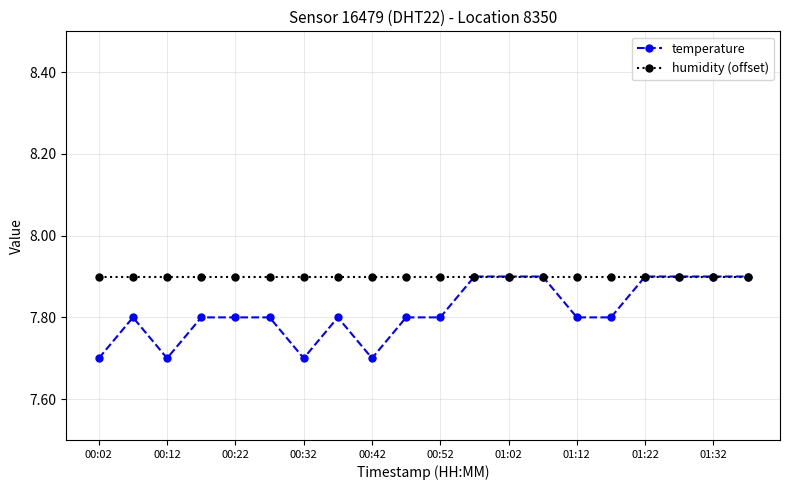

What is the value of the temperature point at the 11th from the left?

7.8